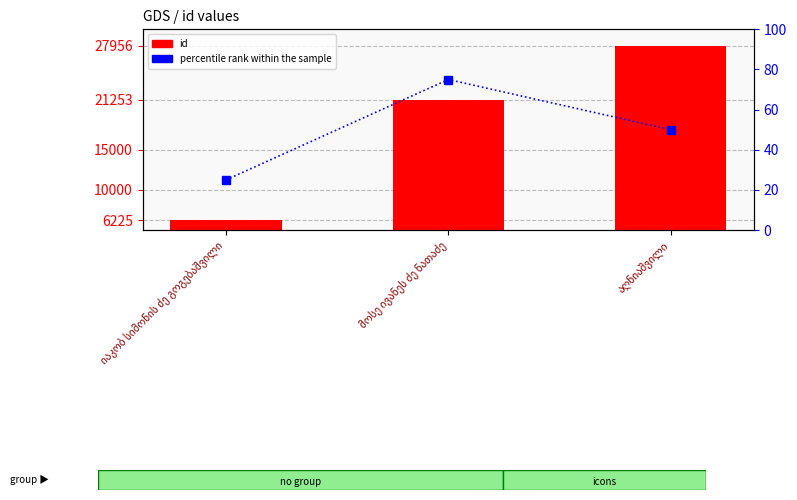

Is it true that id equals 32693 at მოსე ივანეს ძე ნათაძე?

False